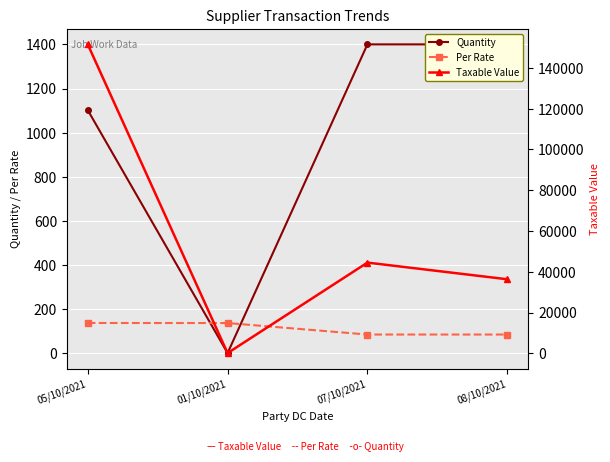

True or false: Per Rate and Taxable Value cross at least once.

False